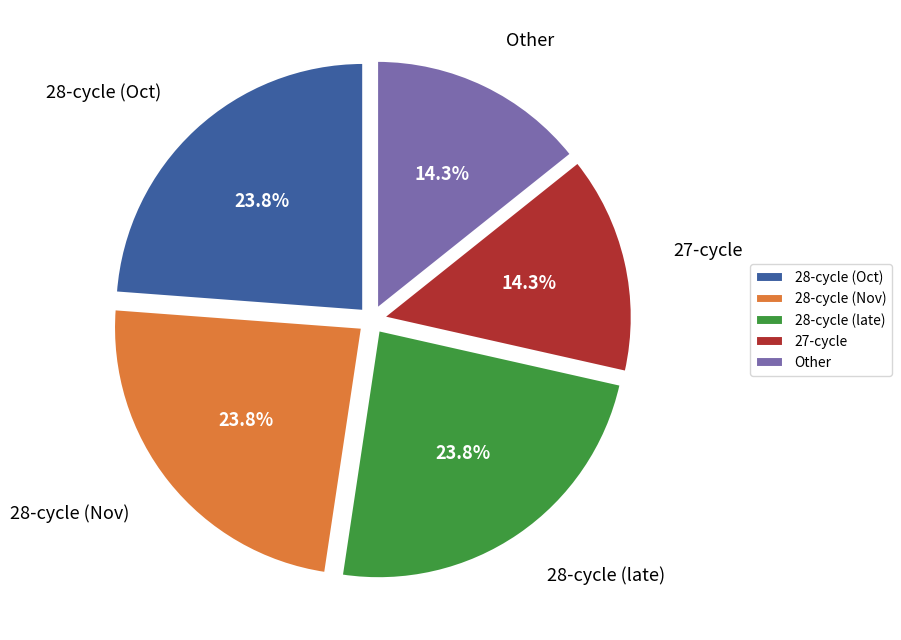

How many slices are in this pie chart?

5